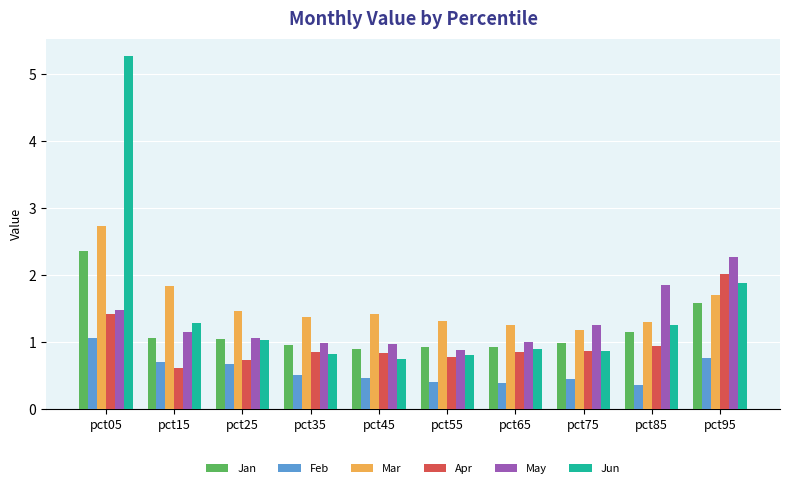

Is the value of Jun at pct35 greater than the value of May at pct55?

No